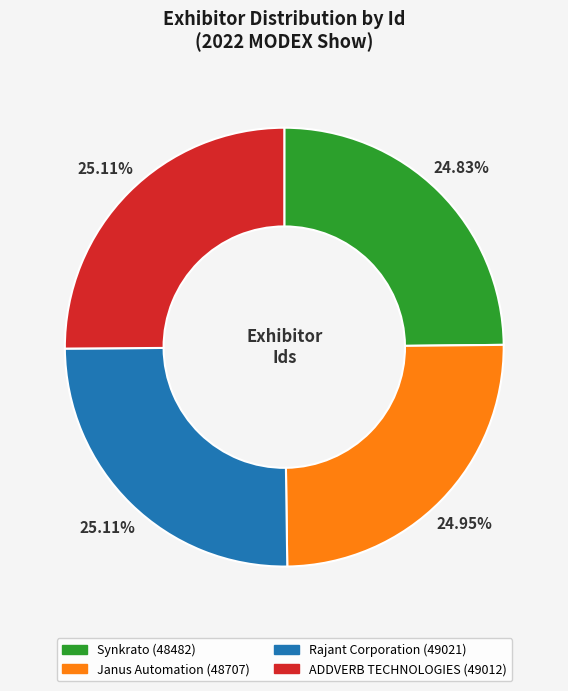

The Janus Automation slice represents 25% of the pie. True or false?

True